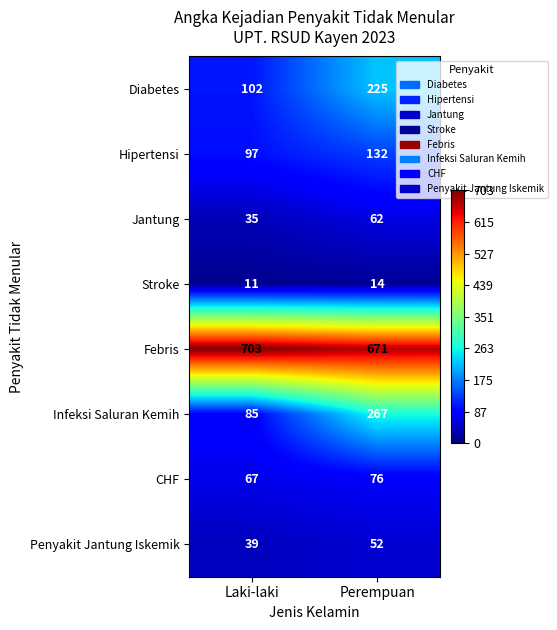

True or false: Infeksi Saluran Kemih has a value of 121 at Laki-laki.

False